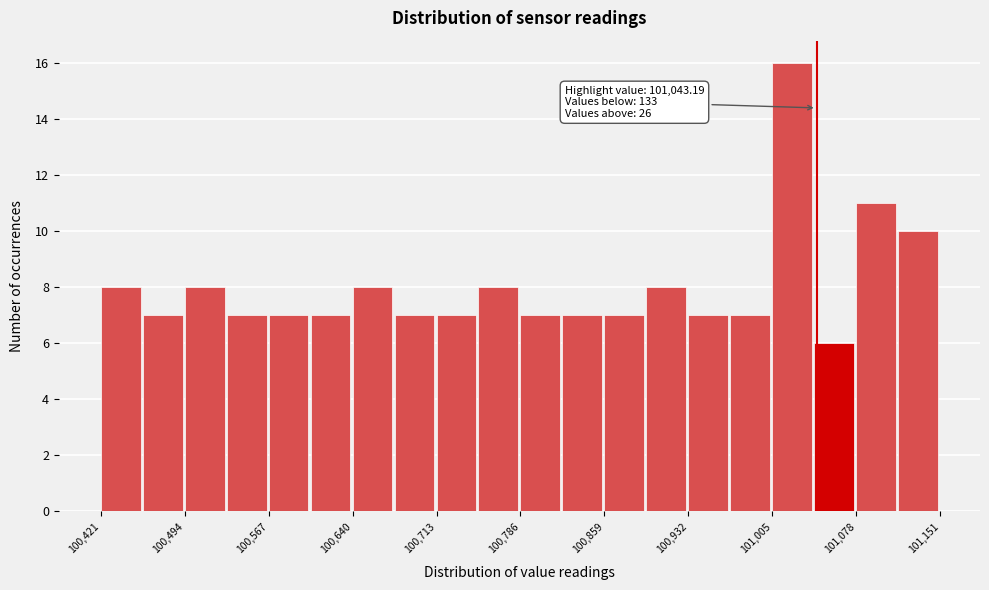

Around what value on the x-axis is the tallest bar? Give the approximate position of its centre, as read against the axis.

101020